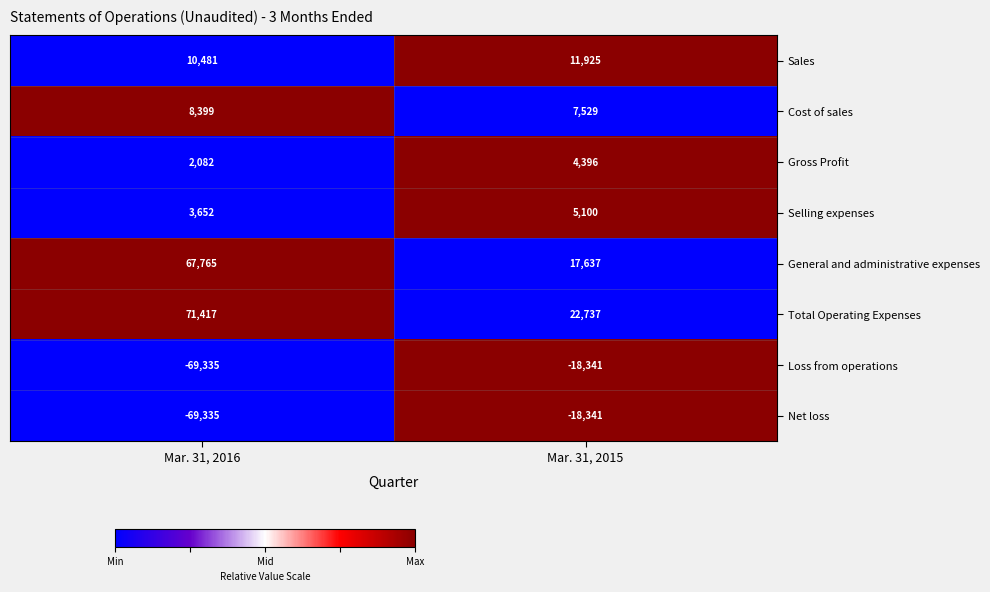

True or false: Gross Profit has a value of 2082 at Mar. 31, 2016.

True